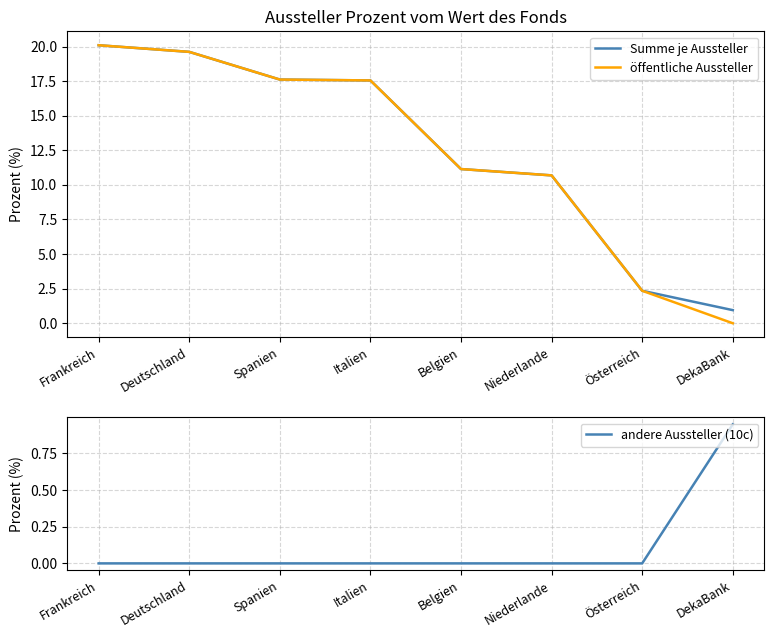

Rank the categories by öffentliche Aussteller value from highest to lowest.

Frankreich, Deutschland, Spanien, Italien, Belgien, Niederlande, Österreich, DekaBank